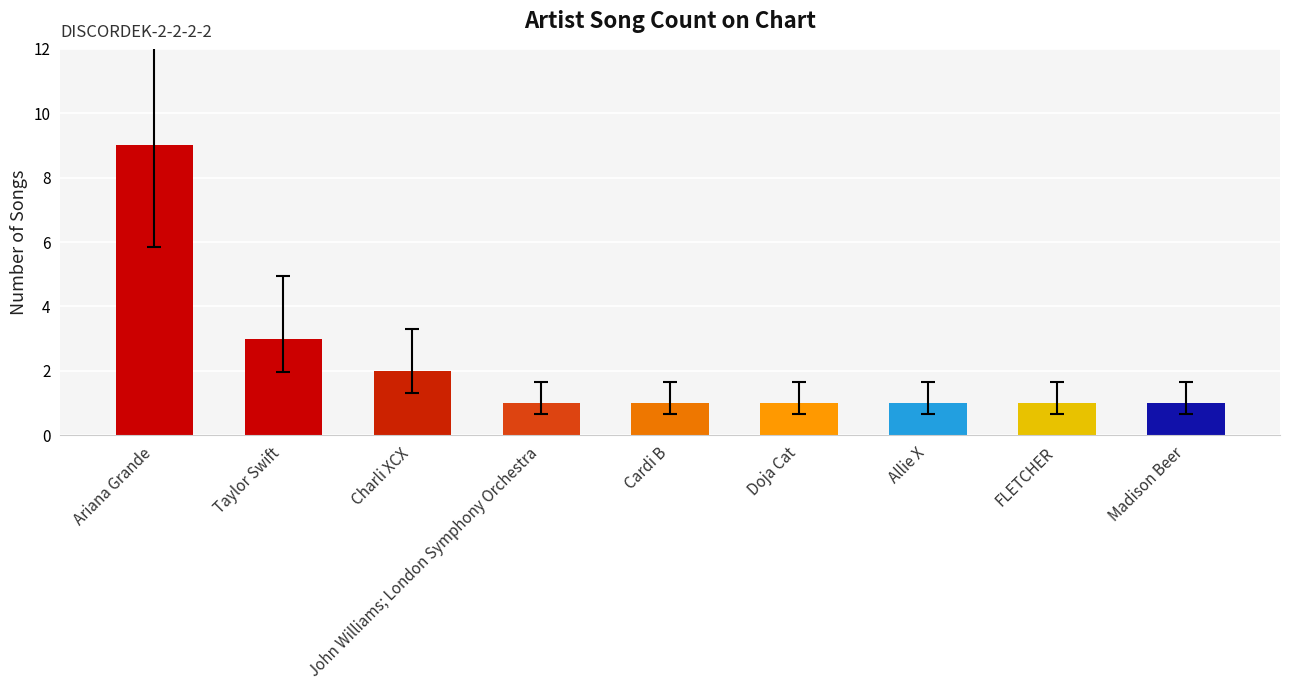

The chart shows a value of 2 at Doja Cat. True or false?

False